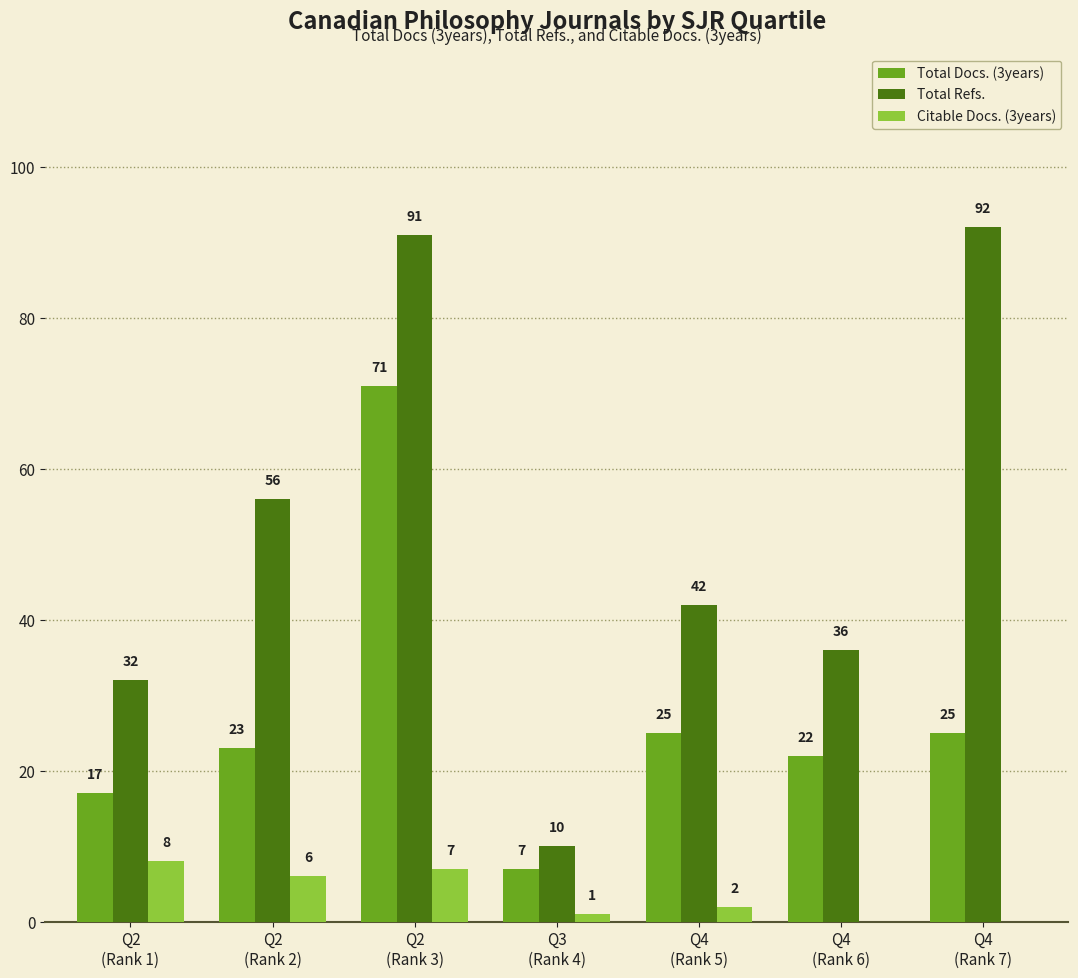

Reading left to right, extract all data points from this chart.

Total Docs. (3years): Q2
(Rank 1)=17	Q2
(Rank 2)=23	Q2
(Rank 3)=71	Q3
(Rank 4)=7	Q4
(Rank 5)=25	Q4
(Rank 6)=22	Q4
(Rank 7)=25
Total Refs.: Q2
(Rank 1)=32	Q2
(Rank 2)=56	Q2
(Rank 3)=91	Q3
(Rank 4)=10	Q4
(Rank 5)=42	Q4
(Rank 6)=36	Q4
(Rank 7)=92
Citable Docs. (3years): Q2
(Rank 1)=8	Q2
(Rank 2)=6	Q2
(Rank 3)=7	Q3
(Rank 4)=1	Q4
(Rank 5)=2	Q4
(Rank 6)=0	Q4
(Rank 7)=0